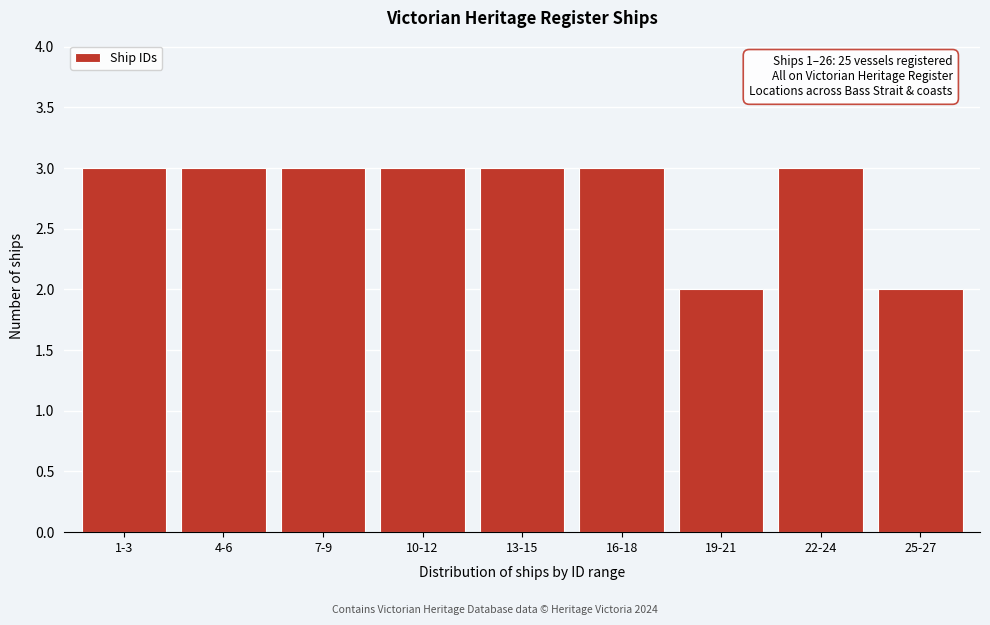

Reading left to right, transcribe all the data shown in this chart.

3	3	3	3	3	3	2	3	2